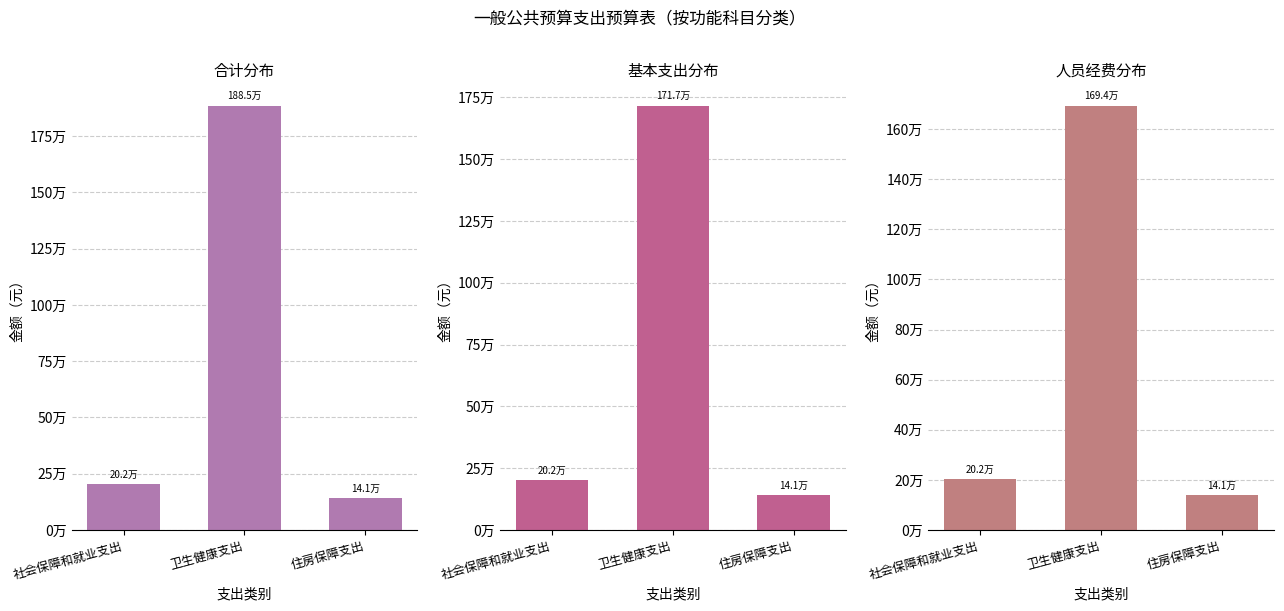

Between 卫生健康支出 and 住房保障支出, which series saw the biggest shift?

合计